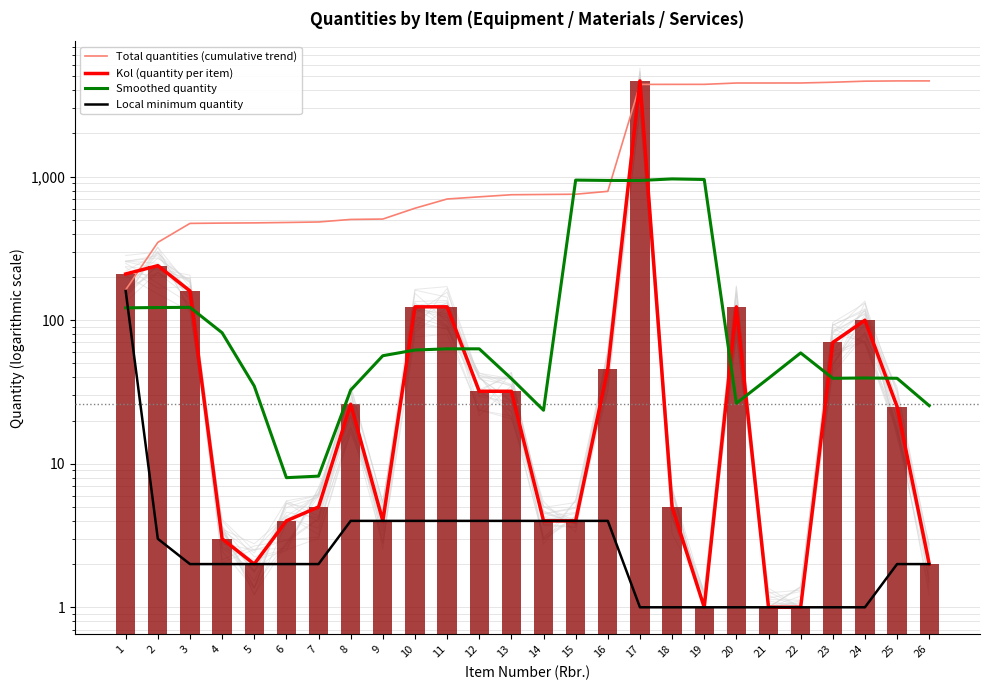

Which series has the largest range (max minus min)?

Kol (quantity per item)